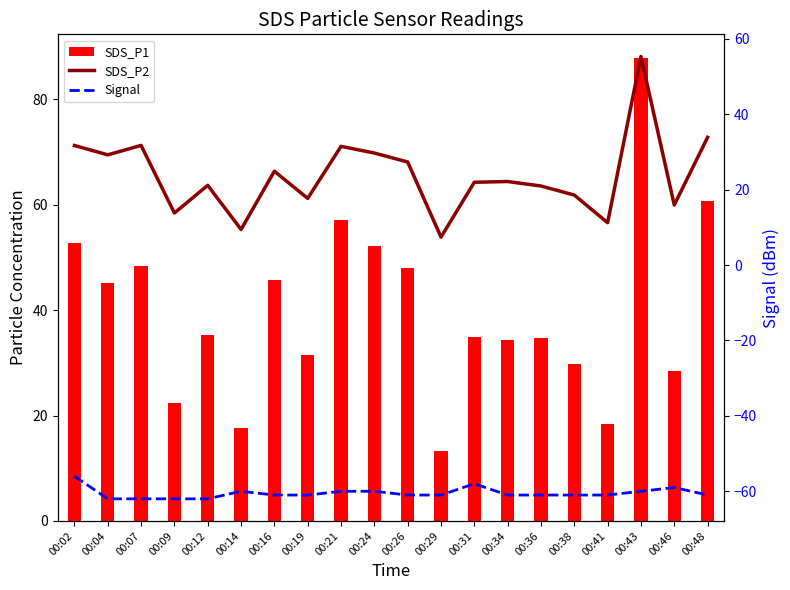

Which series has the largest range (max minus min)?

SDS_P1